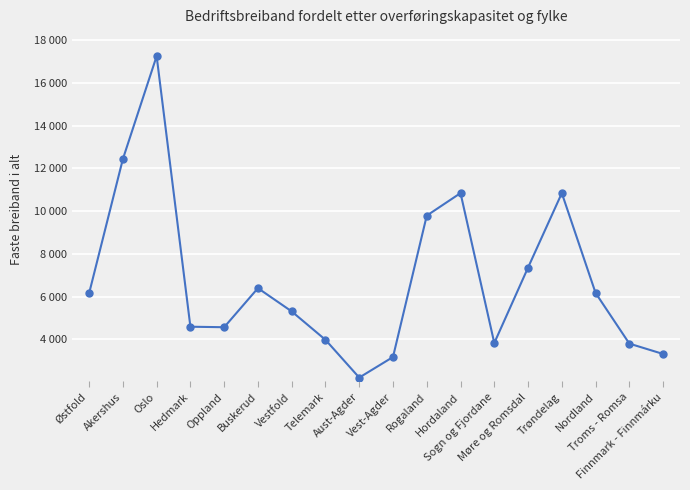

List the labels in order of value, smallest first.

Aust-Agder, Vest-Agder, Finnmark - Finnmárku, Troms - Romsa, Sogn og Fjordane, Telemark, Oppland, Hedmark, Vestfold, Østfold, Nordland, Buskerud, Møre og Romsdal, Rogaland, Trøndelag, Hordaland, Akershus, Oslo